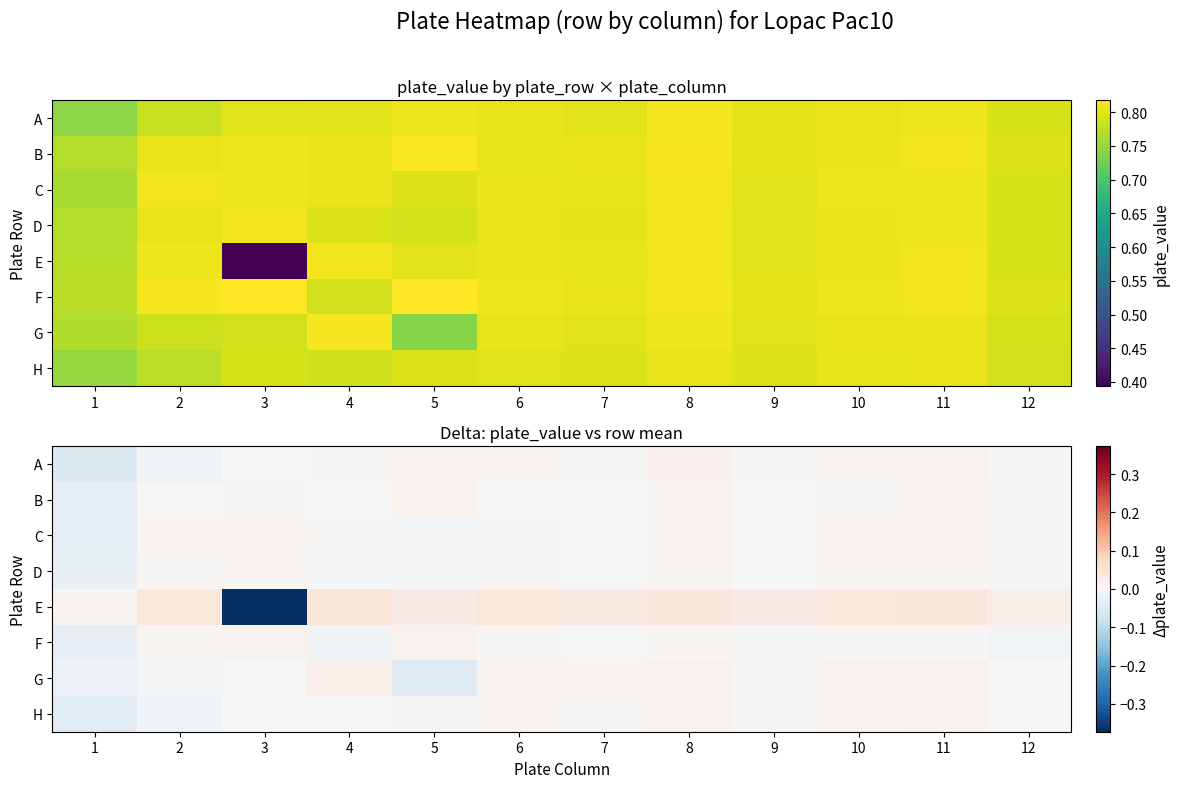

Is it true that D equals -0.0 at 4?

True